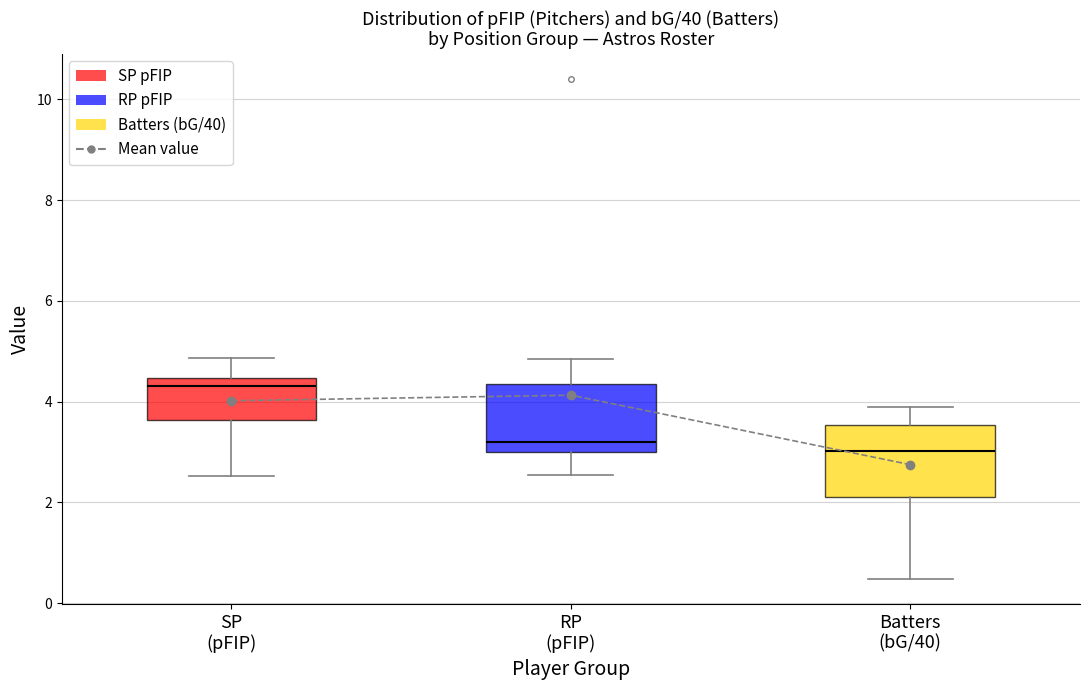

How many data points does each series have?

3